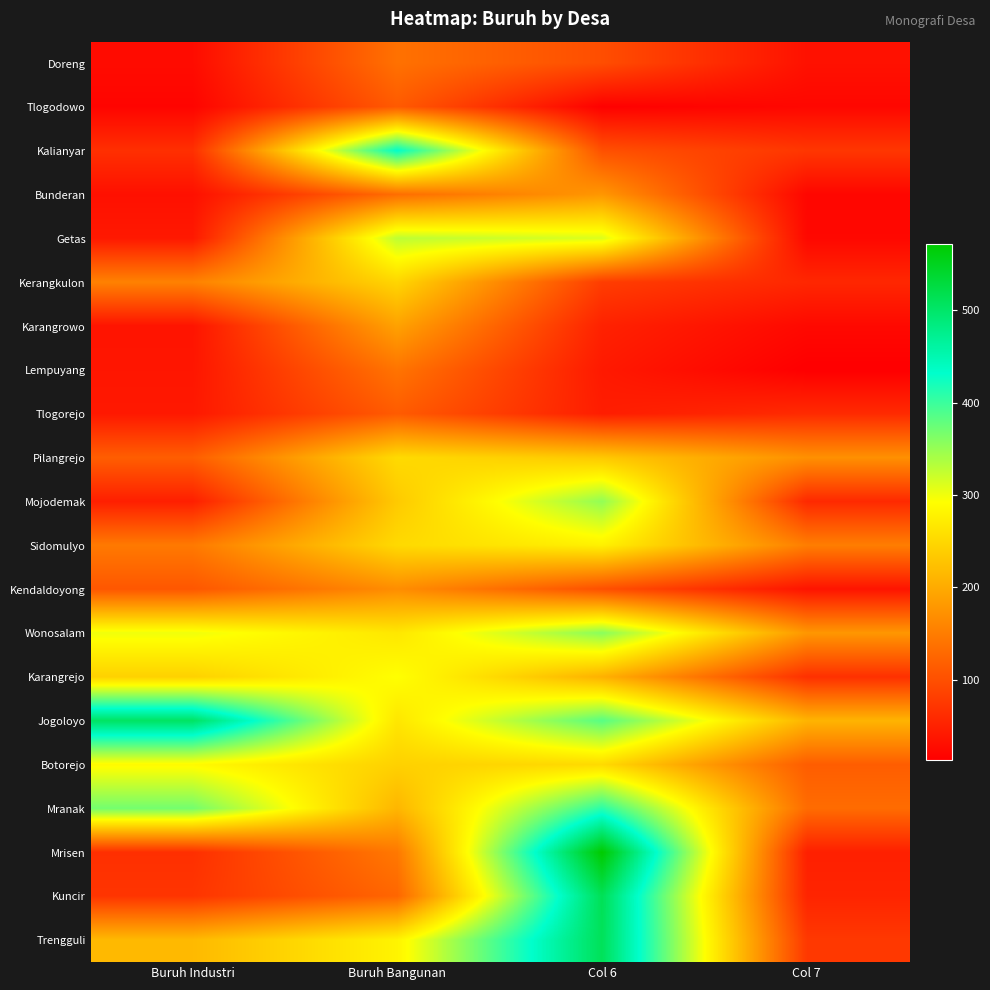

Which series has the largest total across all categories?

Jogoloyo